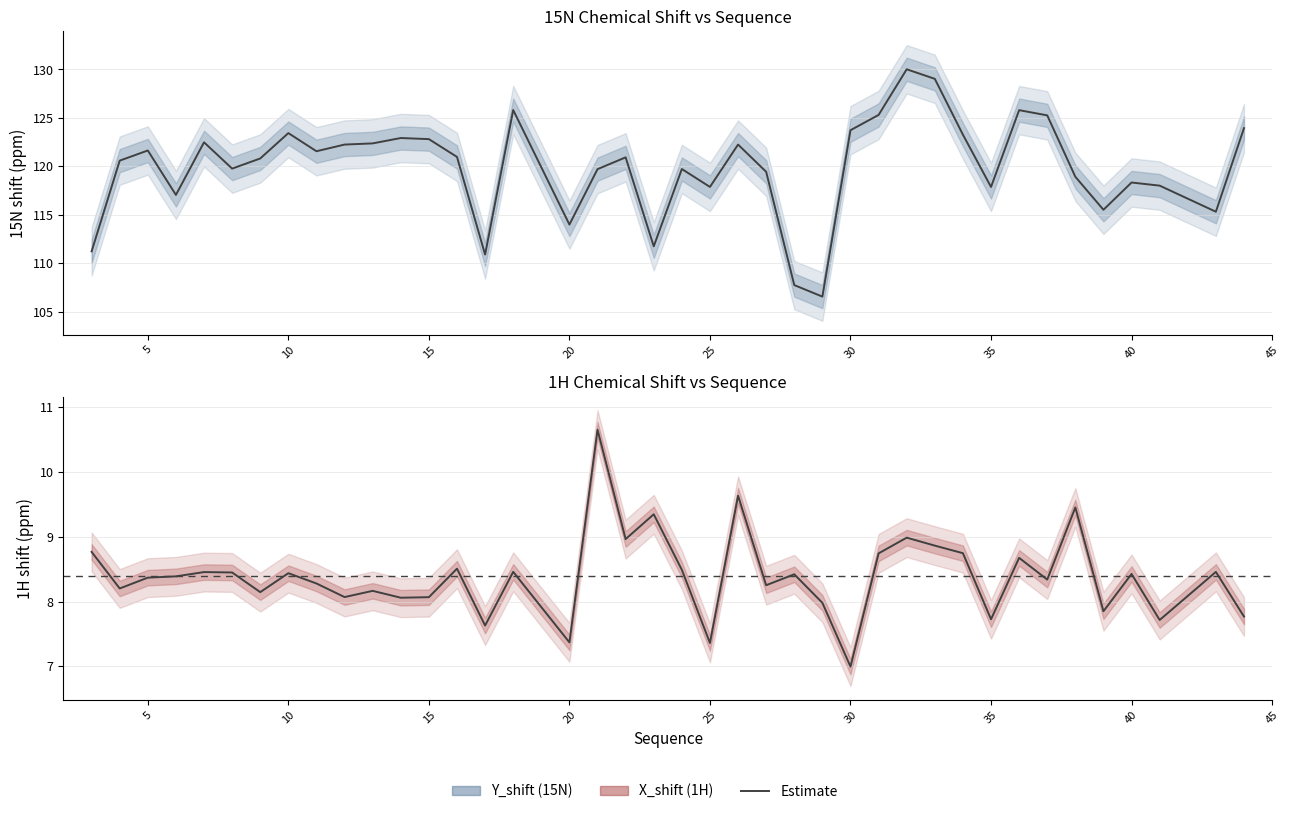

How many data points in Y_shift are above 120?

22